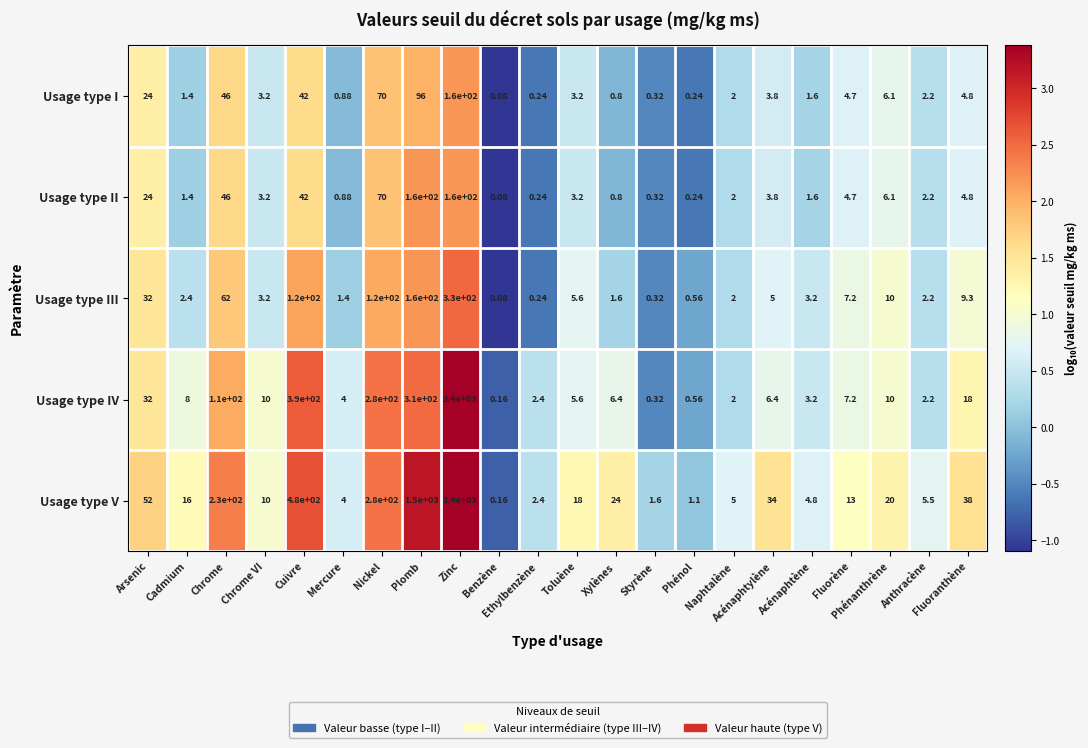

What is the spread (max minus min) of values at Ethylbenzène?

2.2